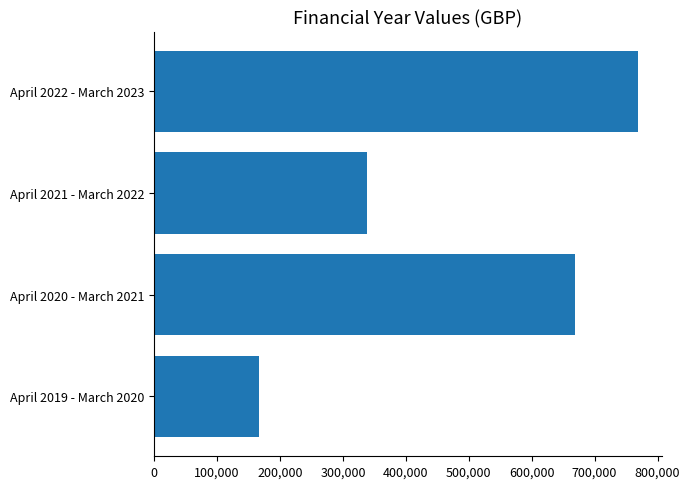

Rank the categories by value from lowest to highest.

April 2019 - March 2020, April 2021 - March 2022, April 2020 - March 2021, April 2022 - March 2023